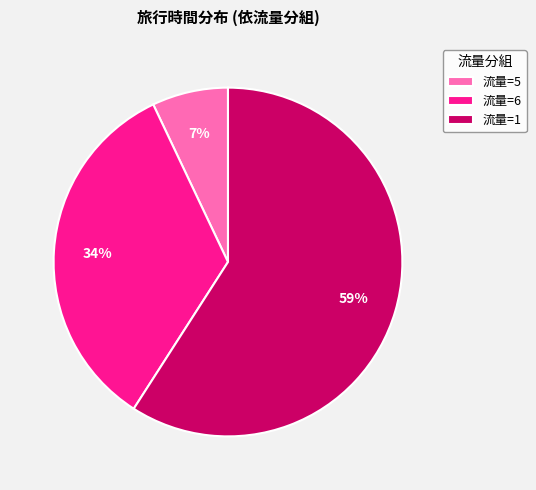

True or false: 流量=5 accounts for 22% of the total.

False